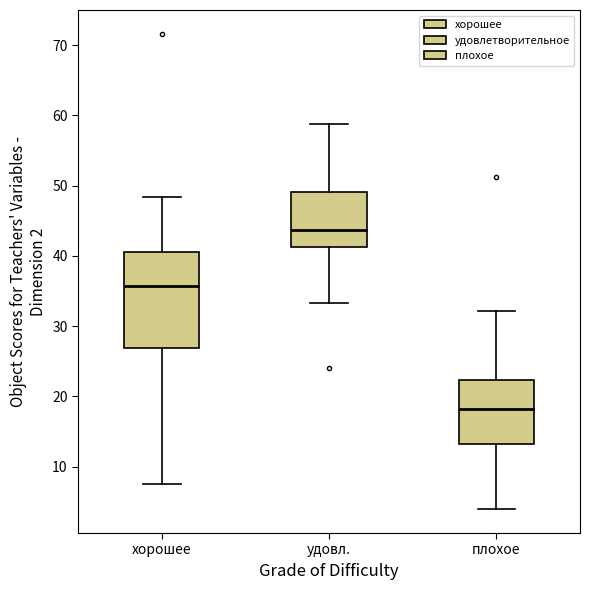

Which box has the lowest median line?

плохое